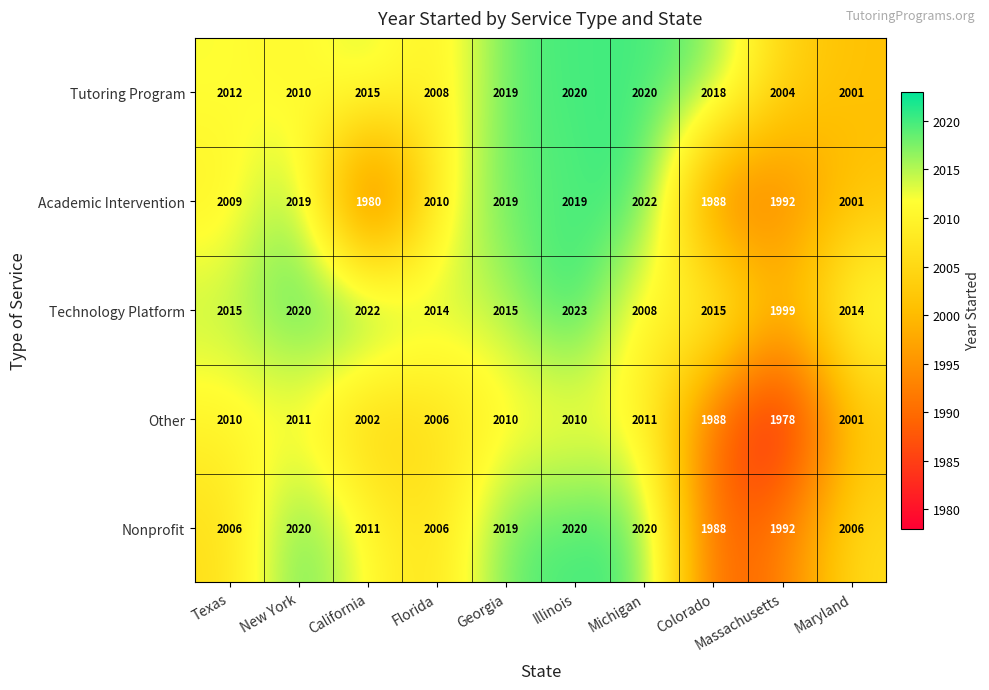

Between New York and Georgia, which series saw the biggest shift?

Tutoring Program